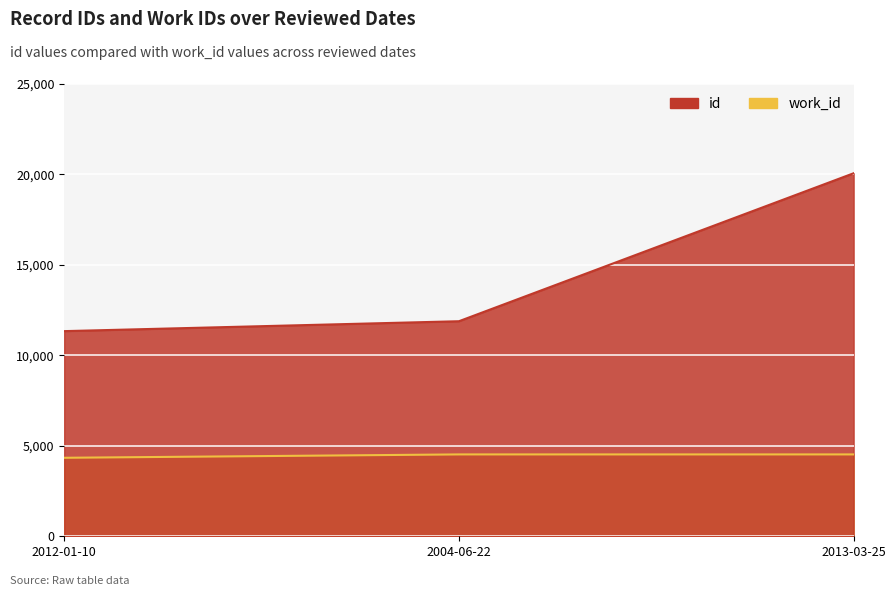

The id series shows 11340 at 2012-01-10. True or false?

True